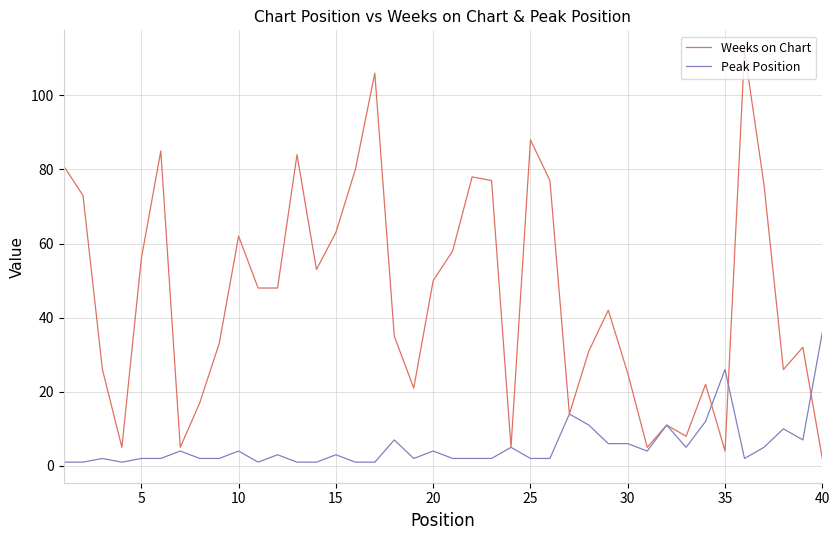

Which series has the largest total across all categories?

Weeks on Chart